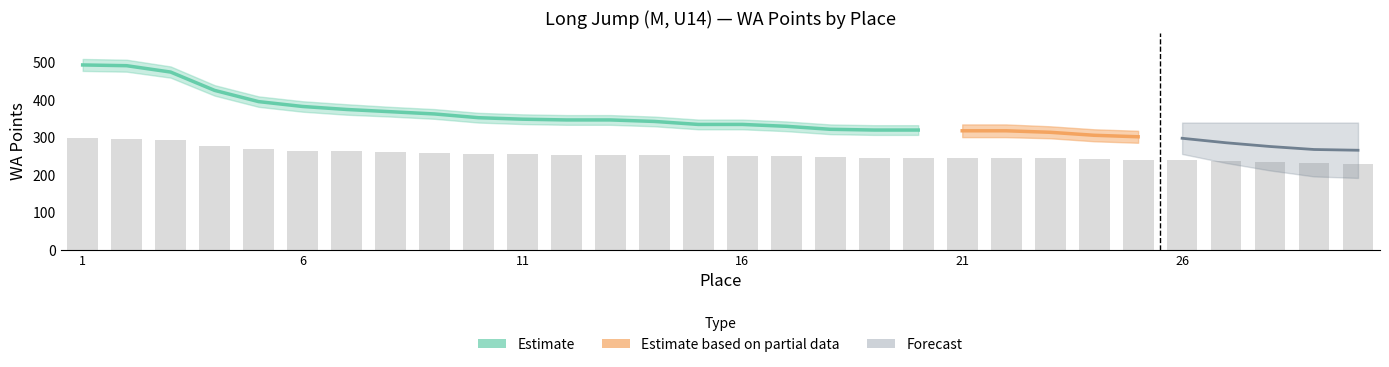

Is the value of WA_lower at 7 greater than the value of Result at 11?

Yes